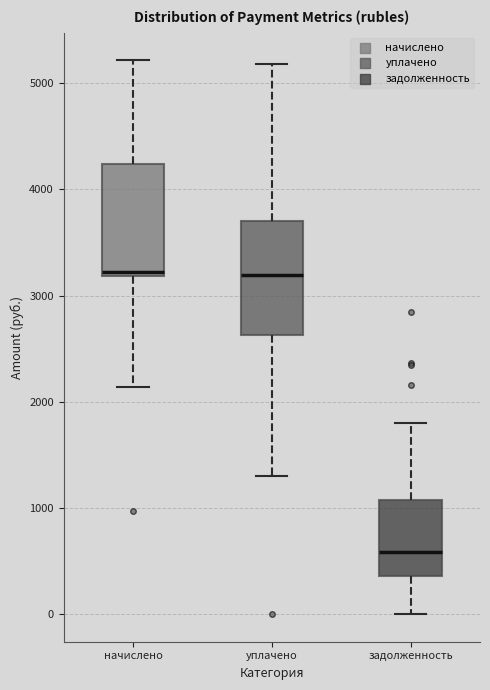

Where does the lower whisker of the box for начислено end on the y-axis? The values are not printed on the chart, so give them approximately, as read against the axis.

2100